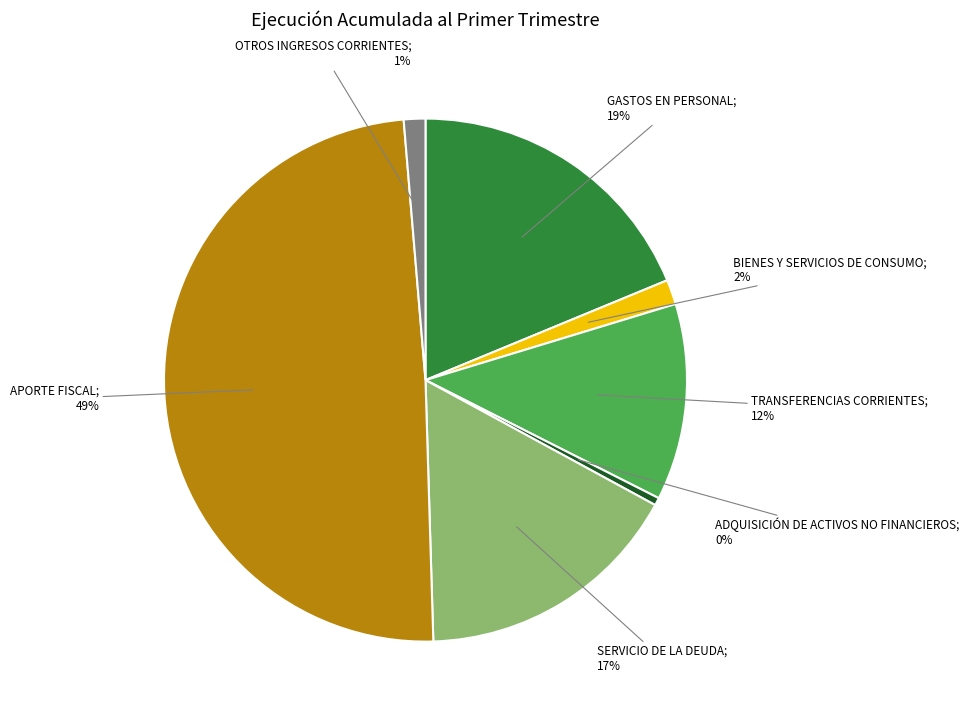

To the nearest percent, what is the average slice percentage?

14%